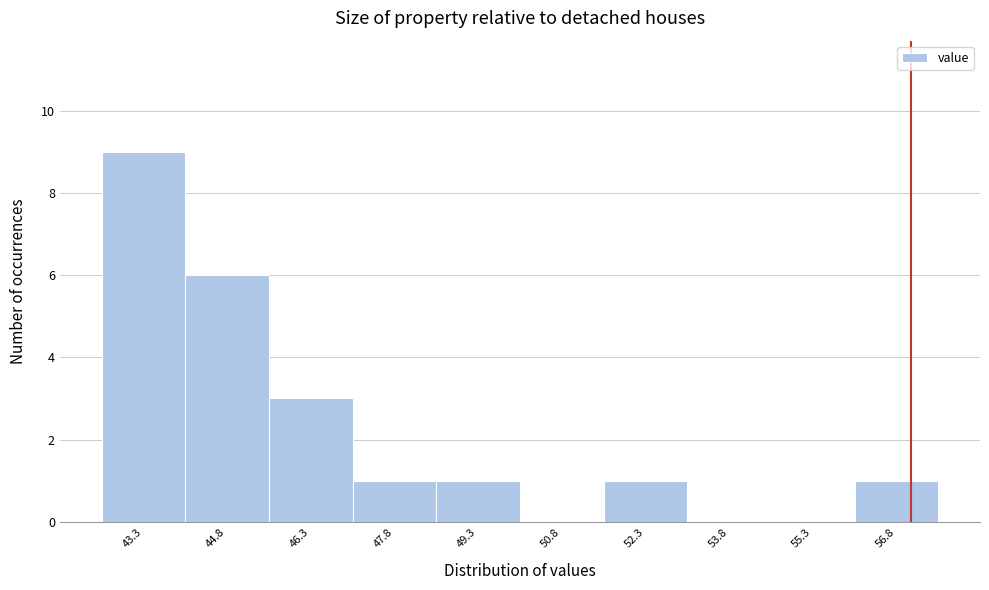

Reading left to right, list every bar in this chart as the range it spans on the x-axis followed by its height. Neither the bar edges nor the heights are printed on the chart, so give them approximately, as read against the axes.

42.52 to 44.02: 9
44.02 to 45.52: 6
45.52 to 47.02: 3
47.02 to 48.52: 1
48.52 to 50.02: 1
50.02 to 51.52: 0
51.52 to 53.02: 1
53.02 to 54.52: 0
54.52 to 56.02: 0
56.02 to 57.52: 1